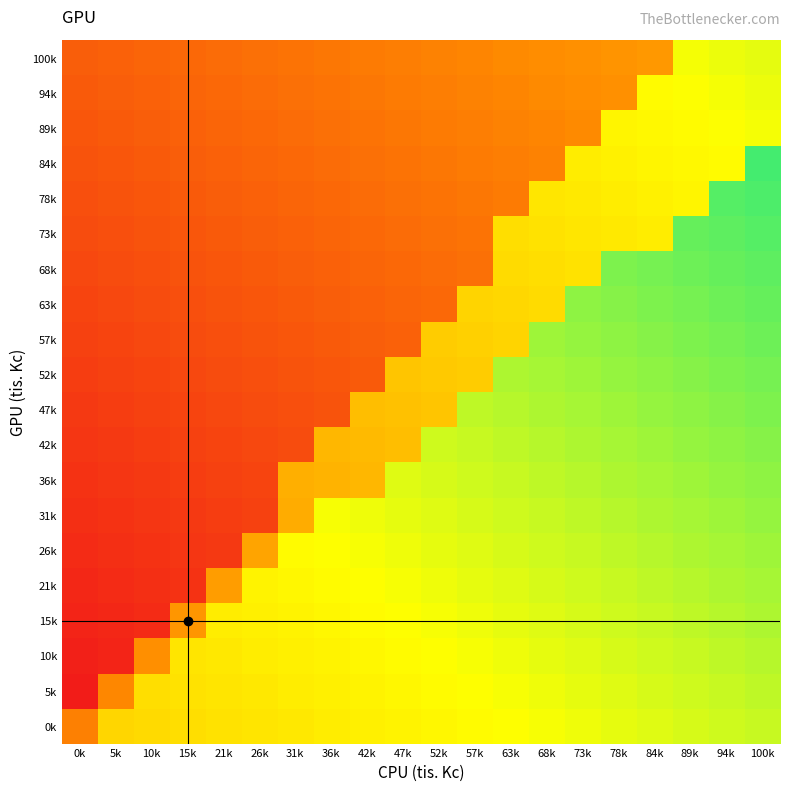

Which label corresponds to the smallest value in the chart?

0k